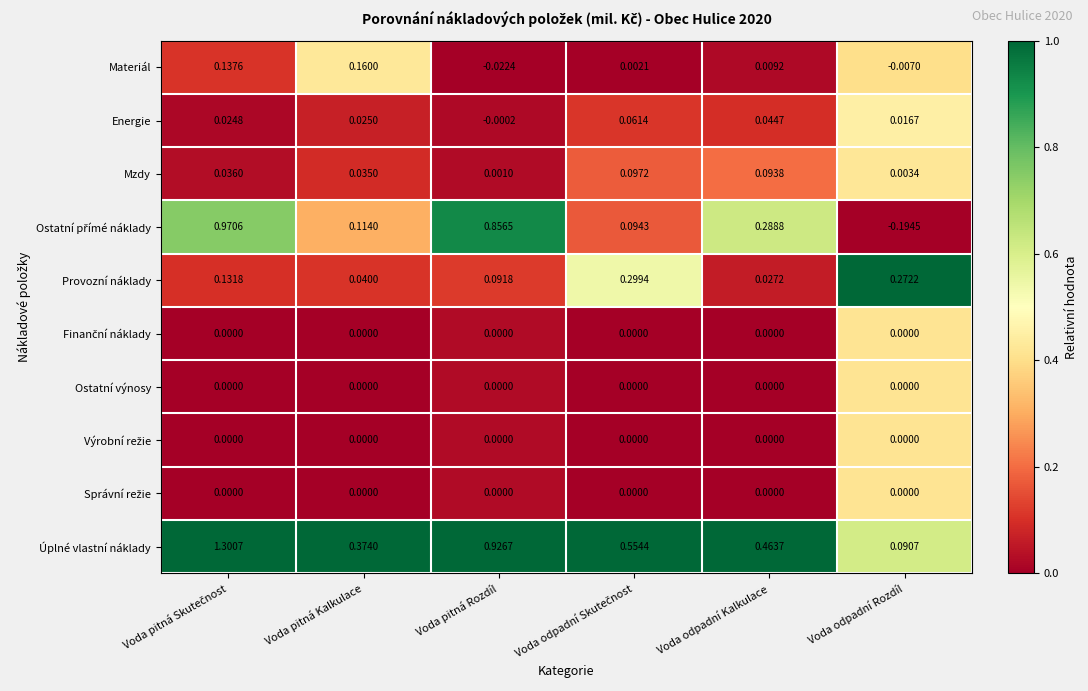

Where is Provozní náklady nearest to the value 0?

Voda odpadní Kalkulace